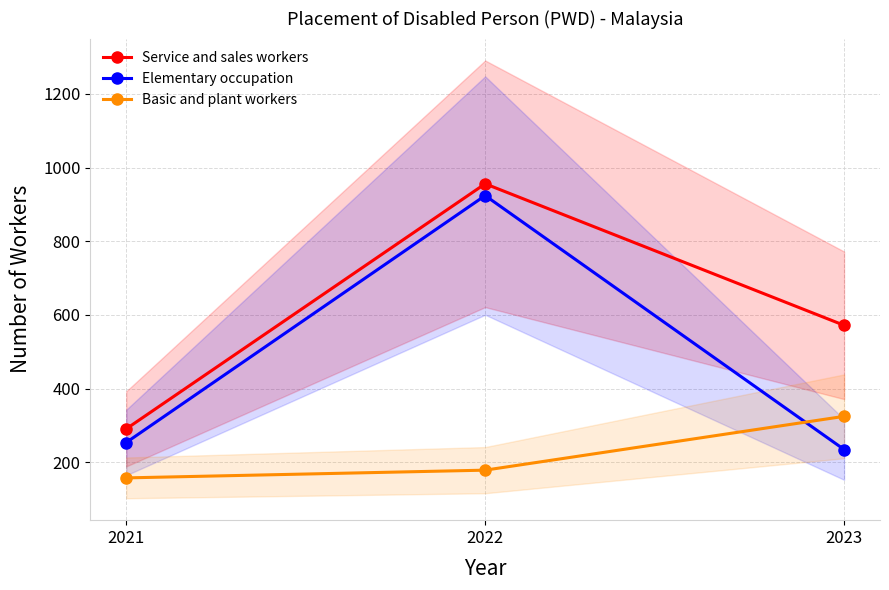

What is the sum of the Service and sales workers values at 2023 and 2021?

863